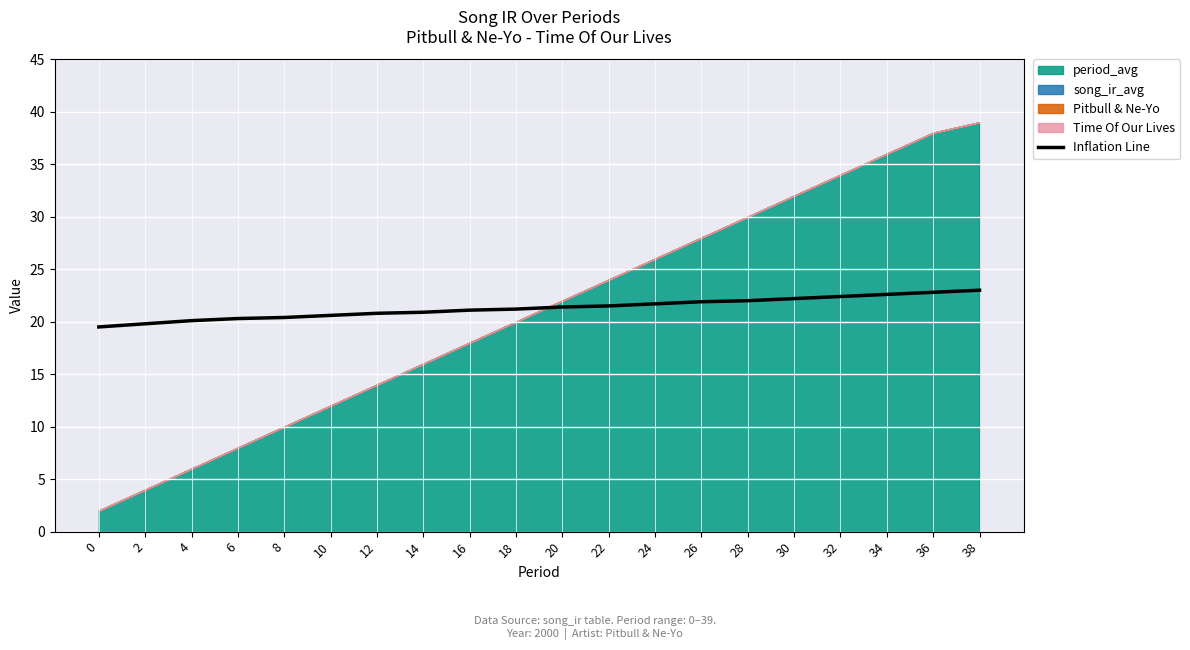

List the labels in order of value, smallest first.

0, 2, 4, 6, 8, 10, 12, 14, 16, 18, 20, 22, 24, 26, 28, 30, 32, 34, 36, 38